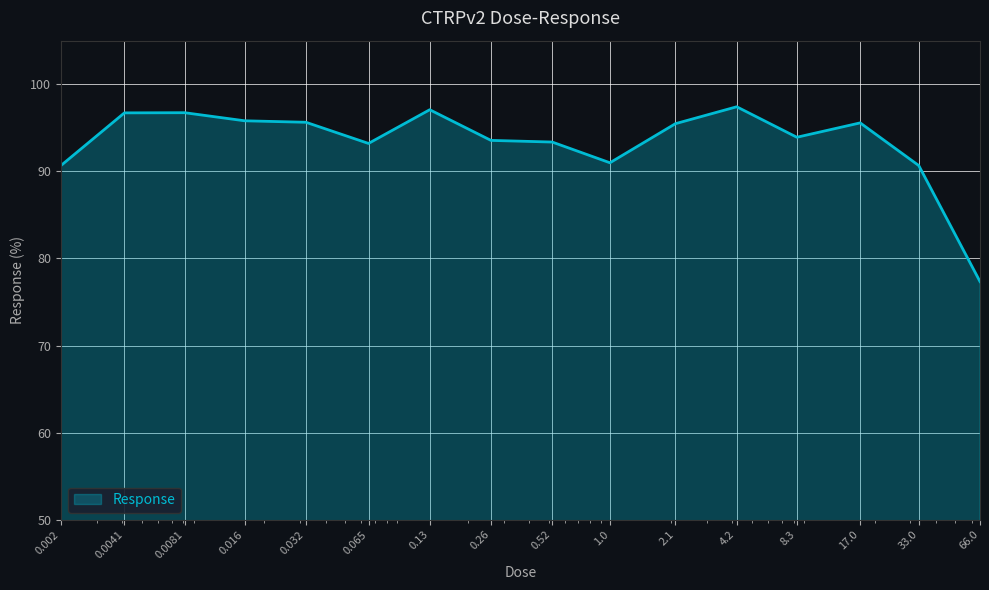

What is the greatest value displayed?

97.4